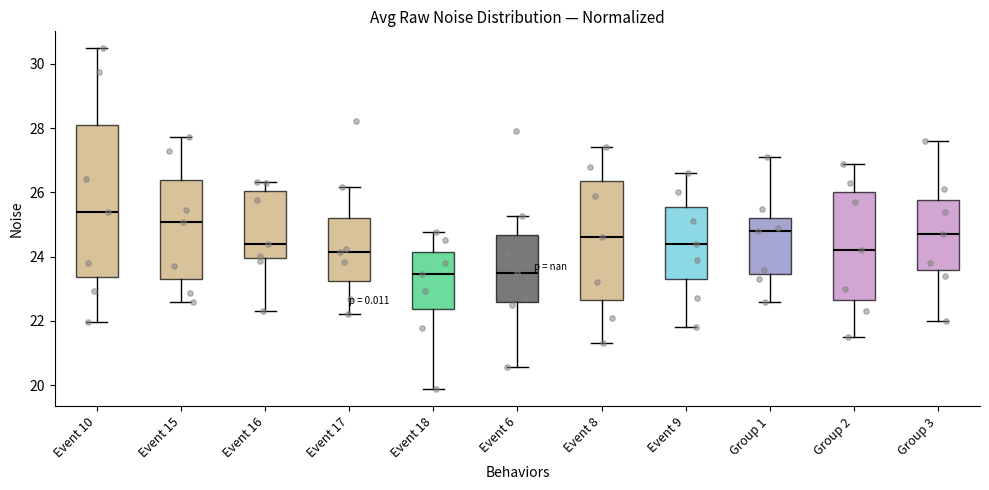

Which box has the highest median line?

Event 10